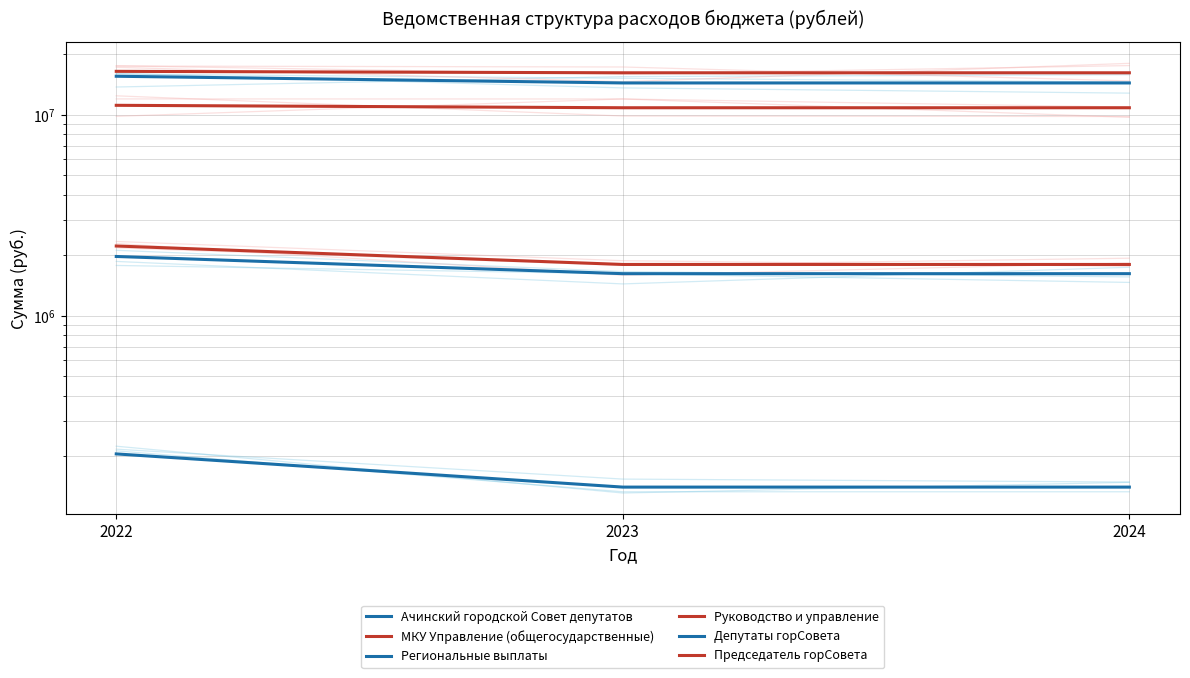

Reading right to left, extract all data points from this chart.

Ачинский городской Совет депутатов: 2024=14394038.6	2023=14394038.6	2022=15542193.8
МКУ Управление (общегосударственные): 2024=16170700.0	2023=16170700.0	2022=16440414.1
Региональные выплаты: 2024=140500.0	2023=140500.0	2022=205505.3
Руководство и управление: 2024=10834082.6	2023=10834082.6	2022=11140841.3
Депутаты горСовета: 2024=1619609.0	2023=1619609.0	2022=1972279.6
Председатель горСовета: 2024=1799847.0	2023=1799847.0	2022=2223567.6